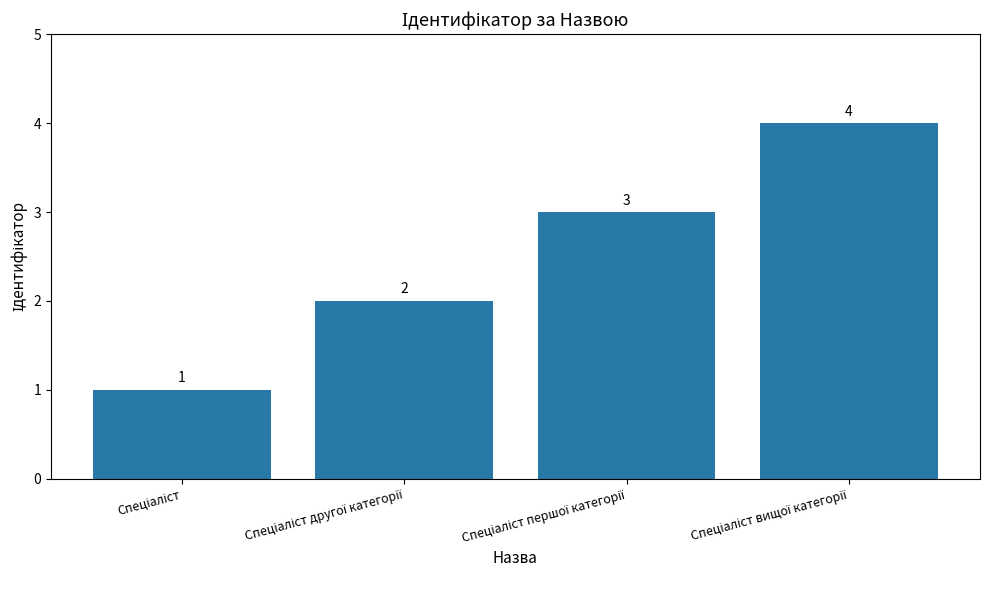

Reading right to left, transcribe all the data shown in this chart.

4	3	2	1